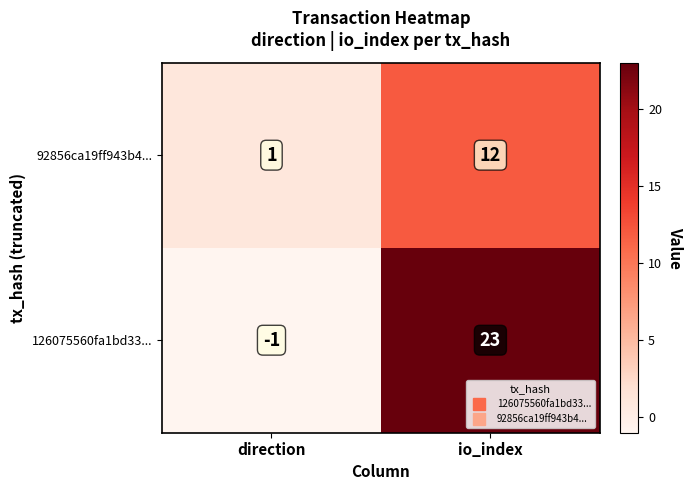

Rank the categories by 92856ca19ff943b4... value from highest to lowest.

io_index, direction